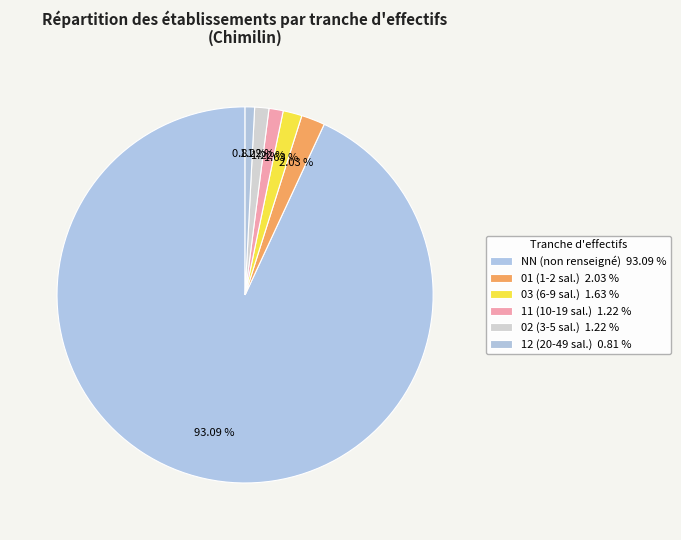

Count the number of slices in the pie.

6